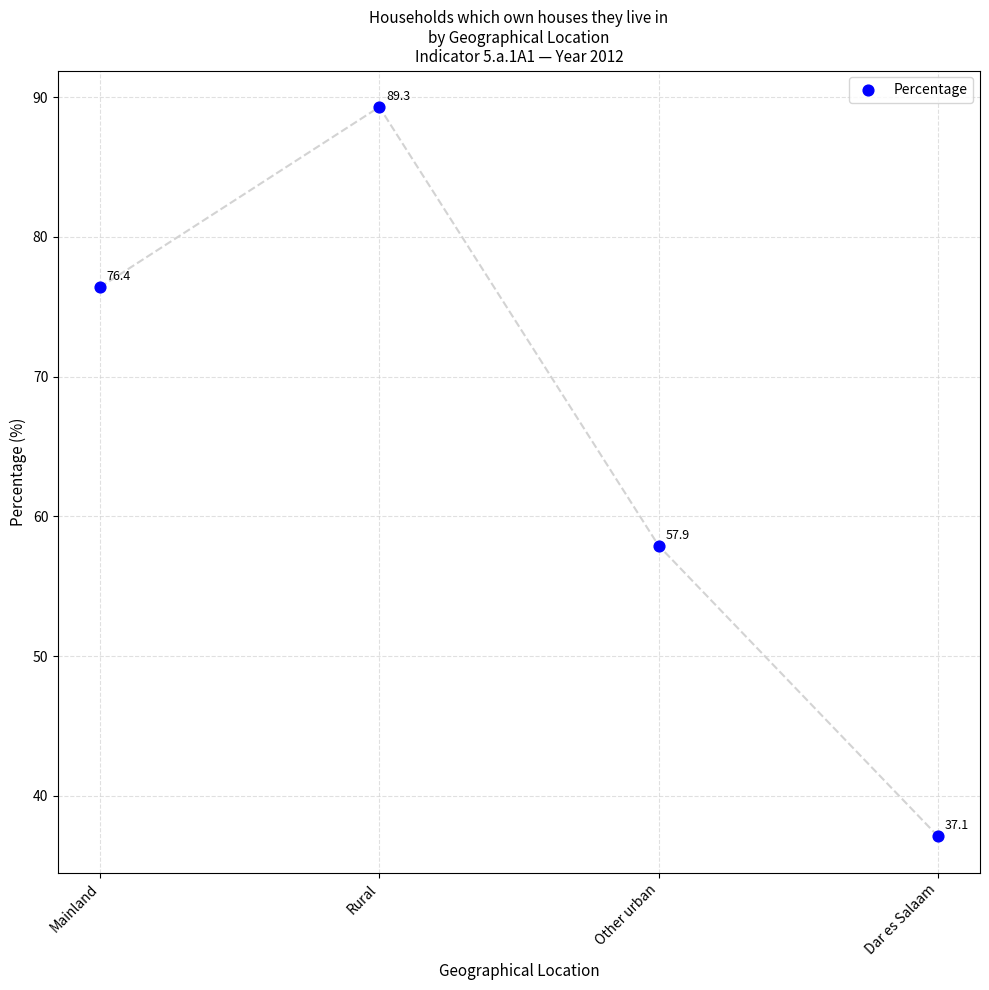

What is the range of Y values (max minus min)?

52.2